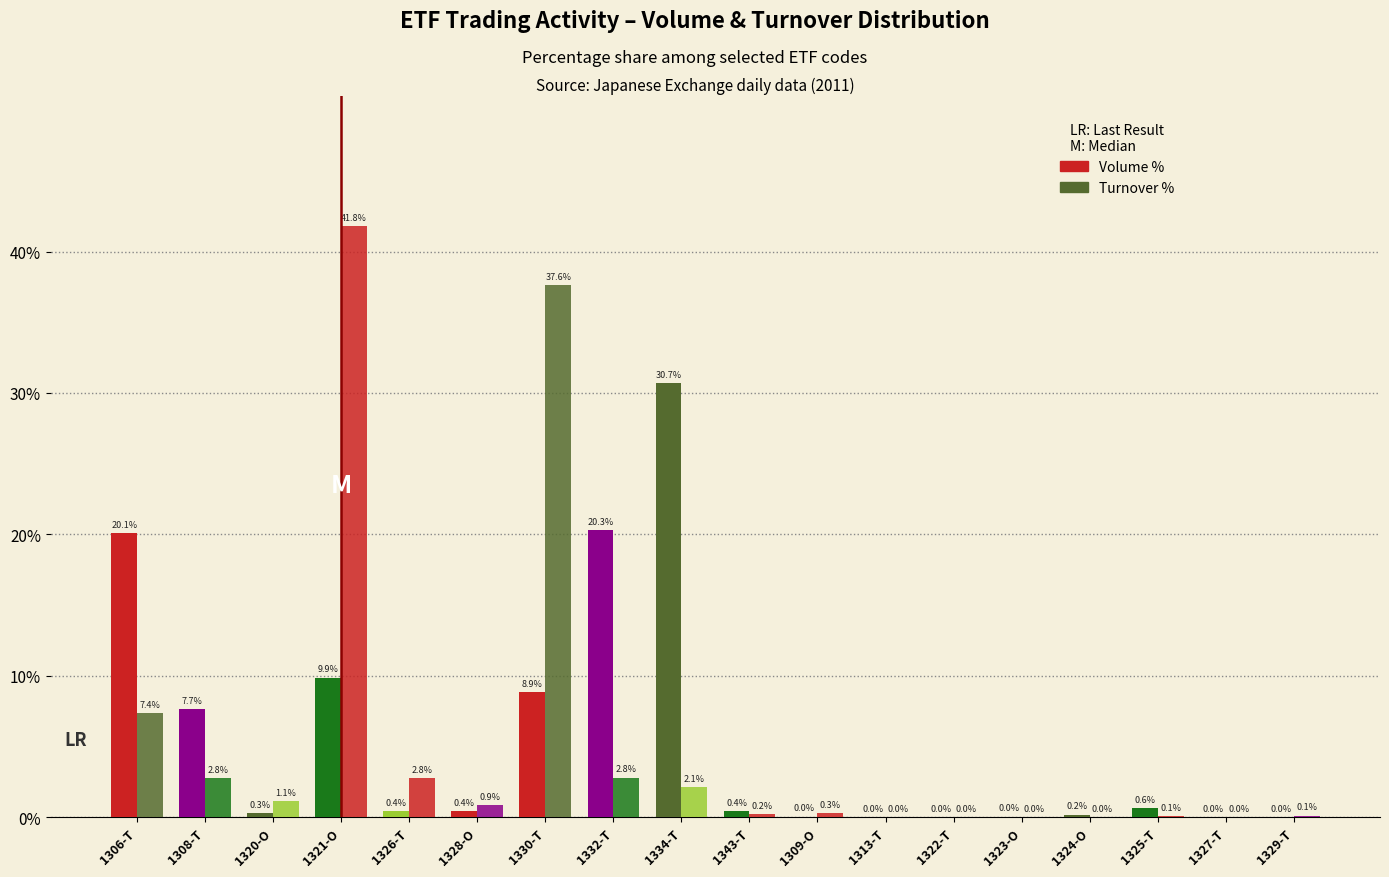

What is the difference between the second highest and second lowest values in the Turnover % series?

37.6